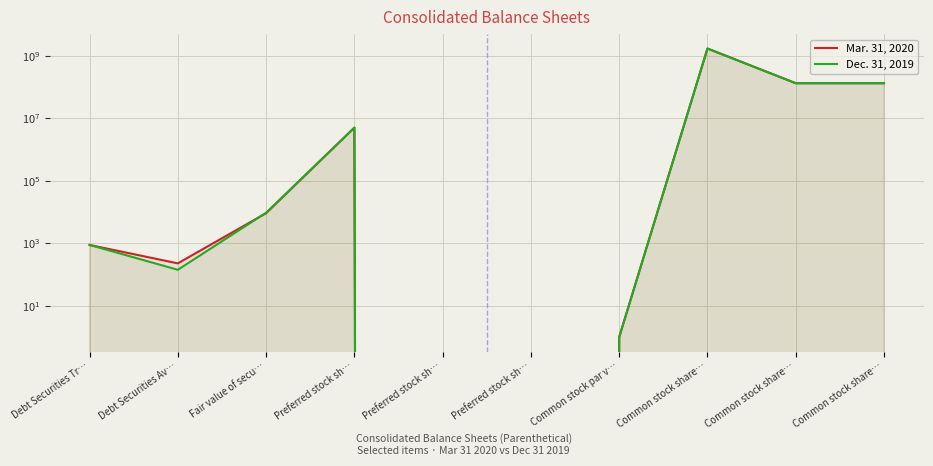

What is the spread (max minus min) of values at Fair value of secu…?

323